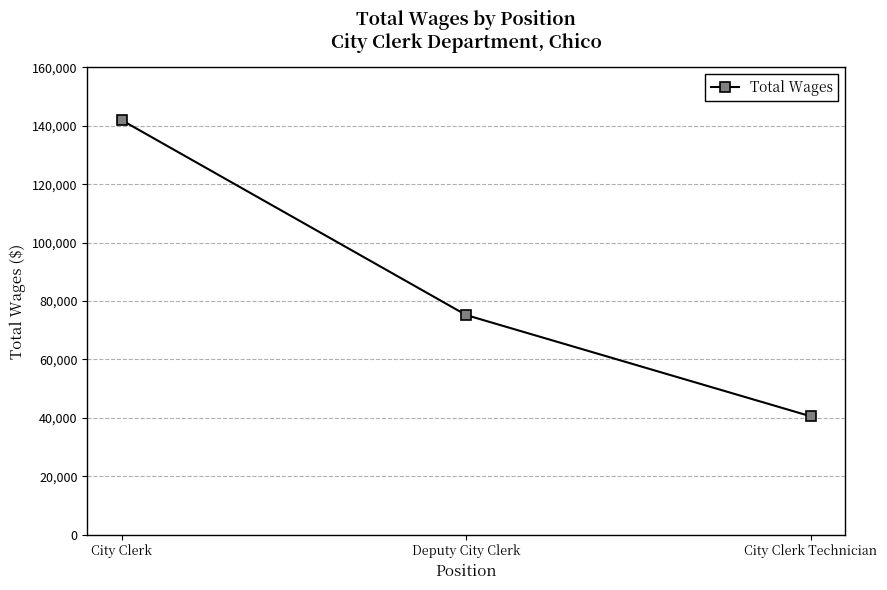

What position from the right is City Clerk?

3